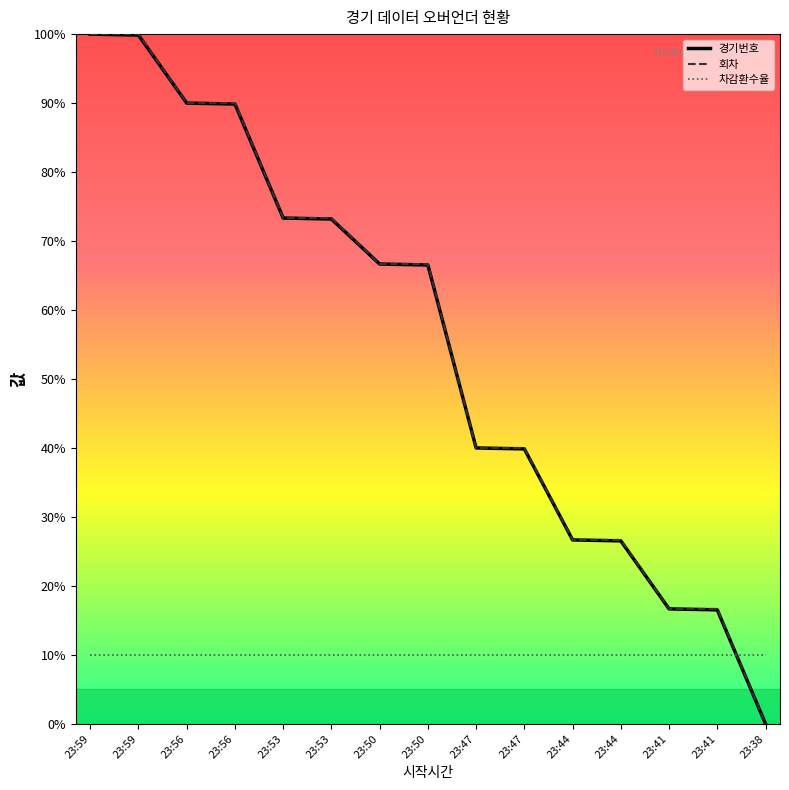

What is the average value of the 차감환수율 series?

10.0